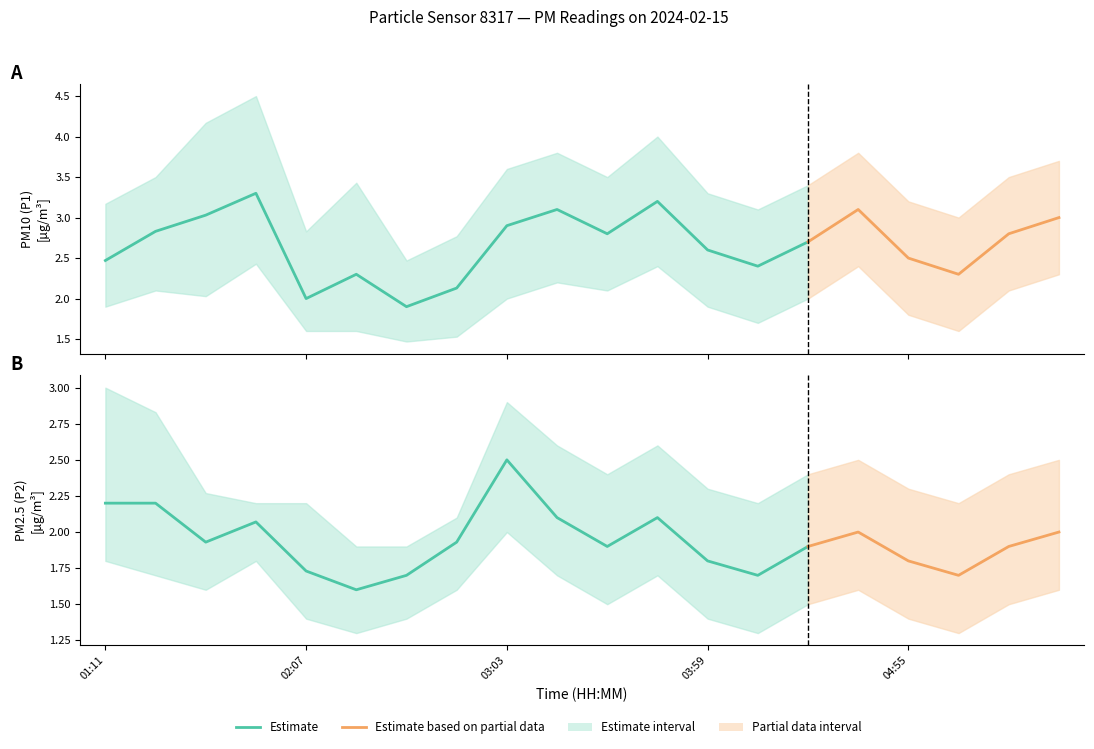

How many lines are shown in the chart?

2